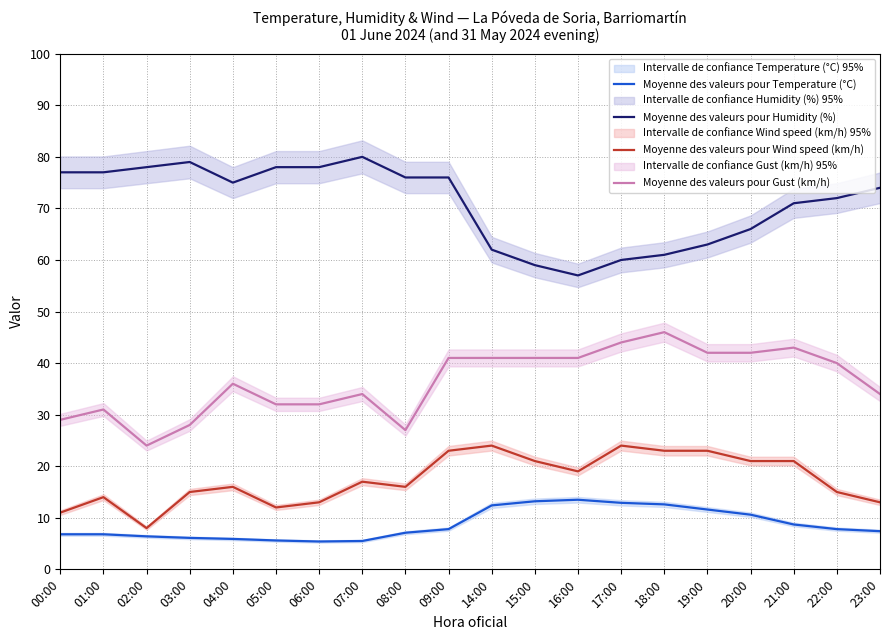

What is the minimum value for Moyenne des valeurs pour Temperature (°C)?

5.4